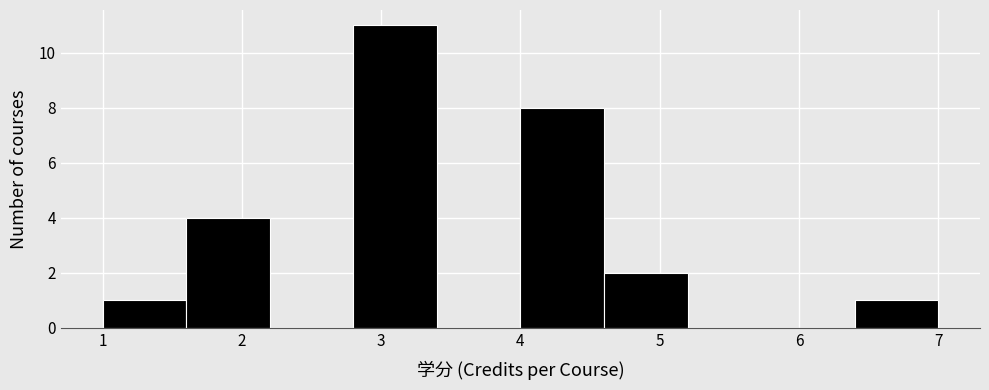

What is the height of the bar covering 1.0 to 1.6 on the x-axis? The values are not printed on the chart, so give them approximately, as read against the axis.

1